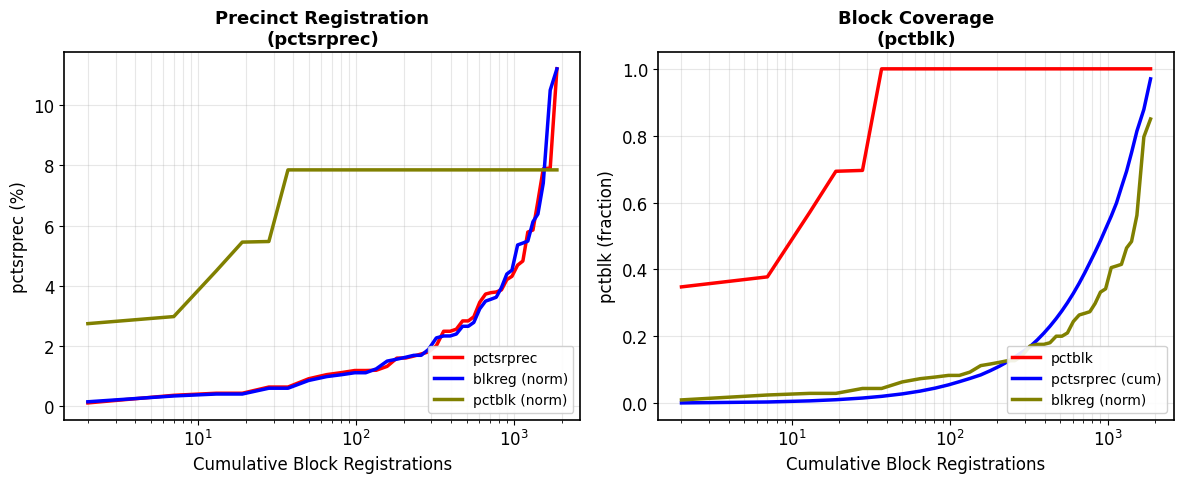

What is the minimum value for pctsrprec?

0.1